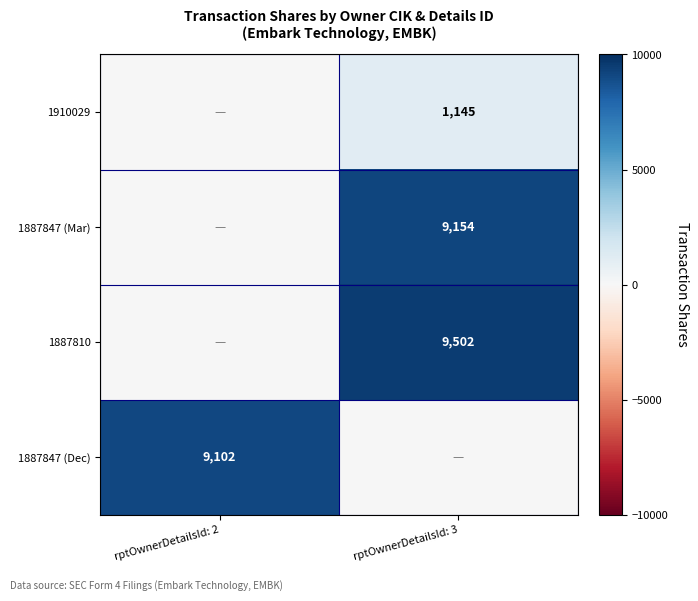

The 1887847 (Mar) series shows 4902 at rptOwnerDetailsId: 3. True or false?

False